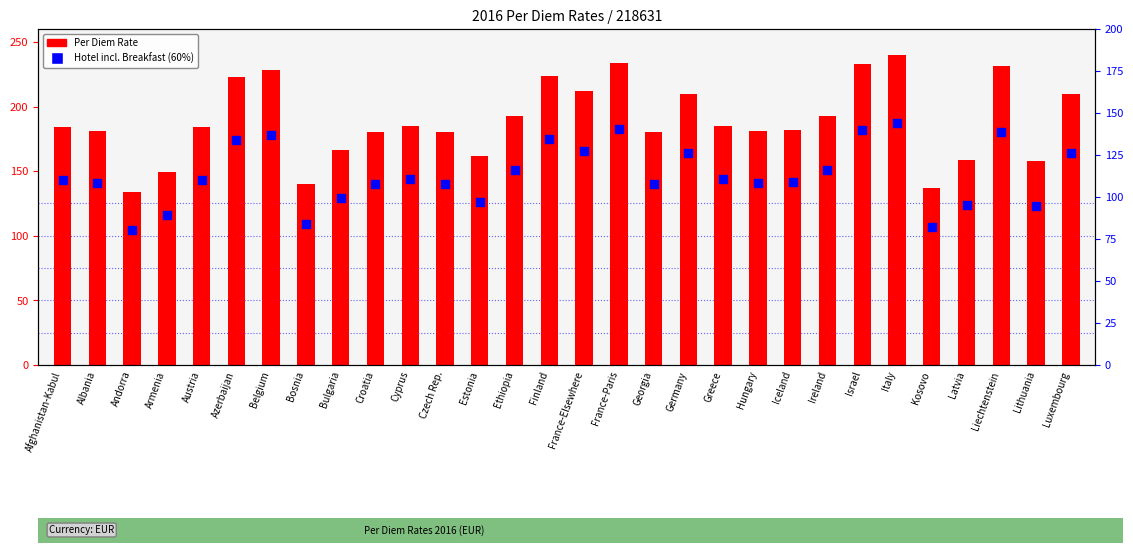

Which series has the widest spread of Y values?

Per Diem Rate